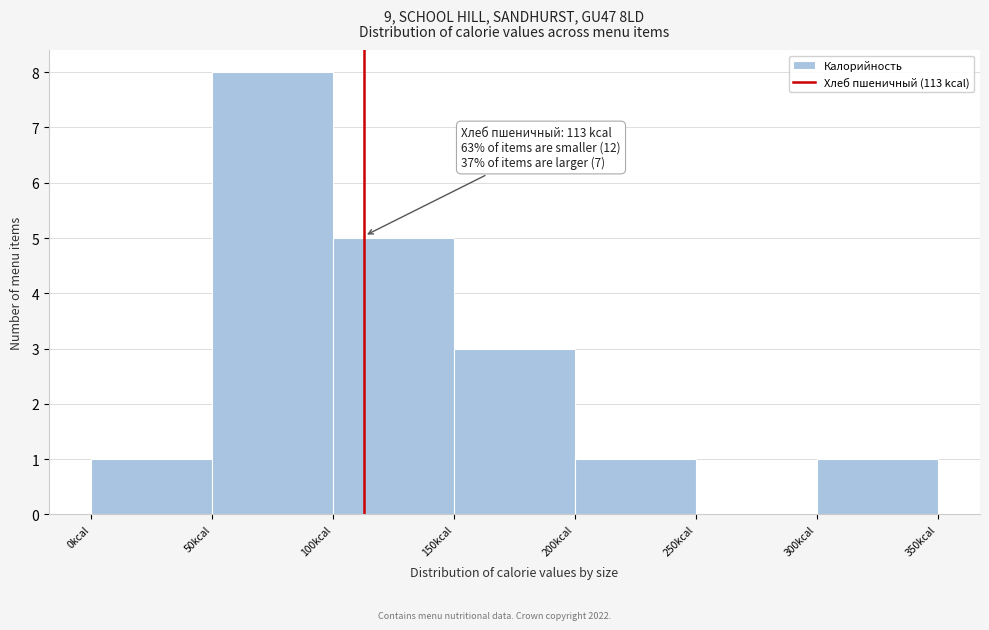

Which range on the x-axis has the tallest bar?

50 to 100